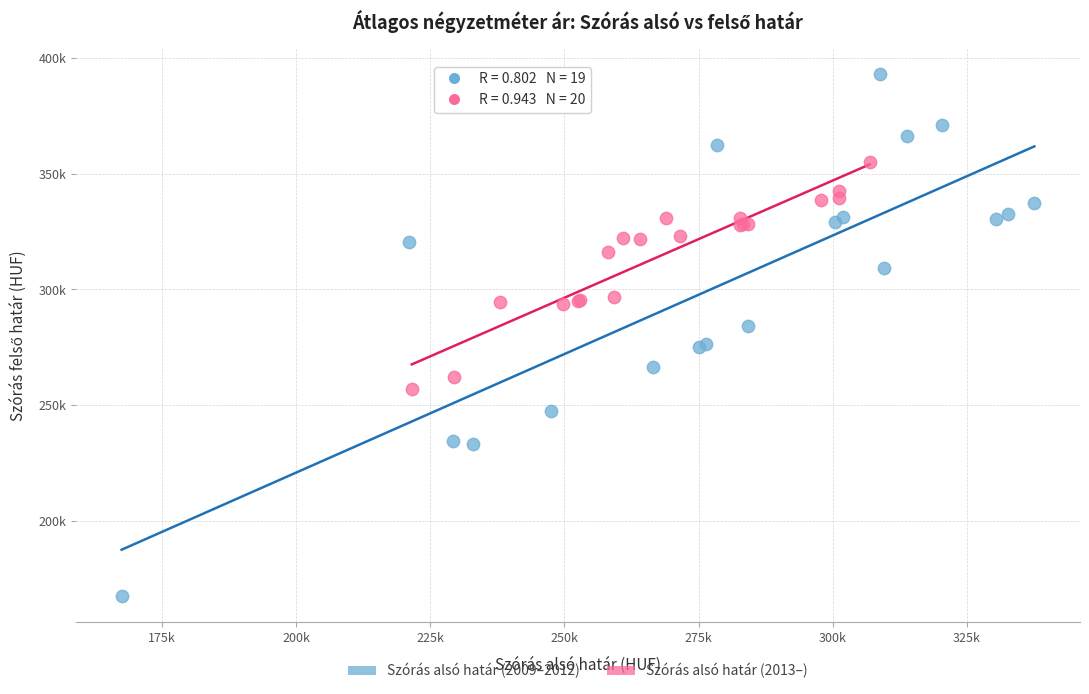

What are all the series names shown in the legend?

Szórás alsó határ (2009–2012), Szórás alsó határ (2013–)